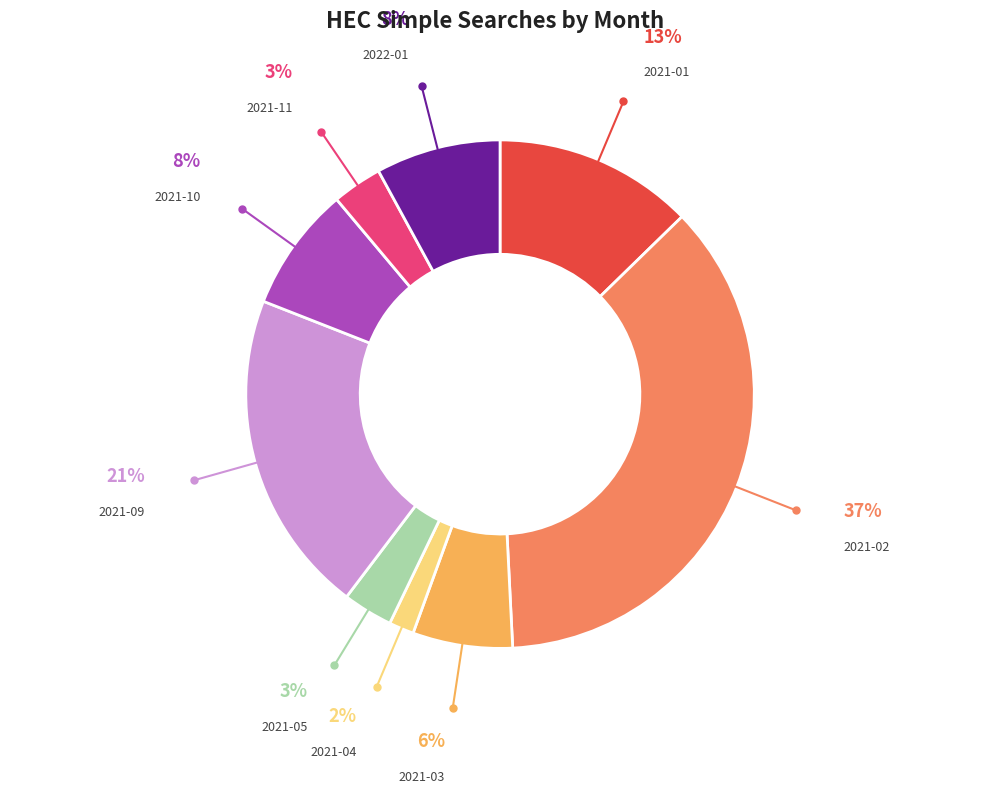

Is there a majority slice in this chart?

No